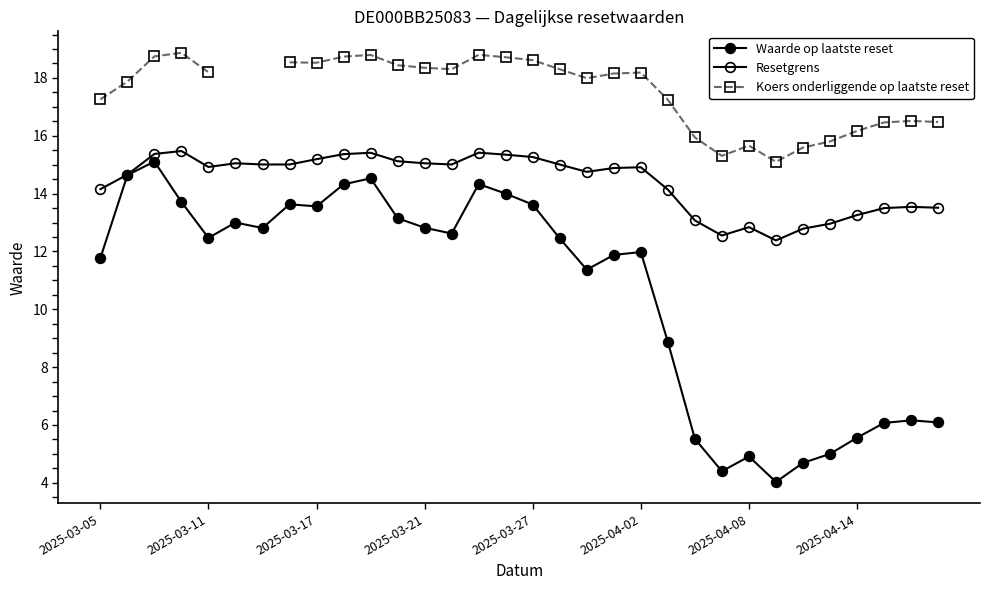

What is the difference between the Resetgrens values at 8 and 2025-03-17?

0.2